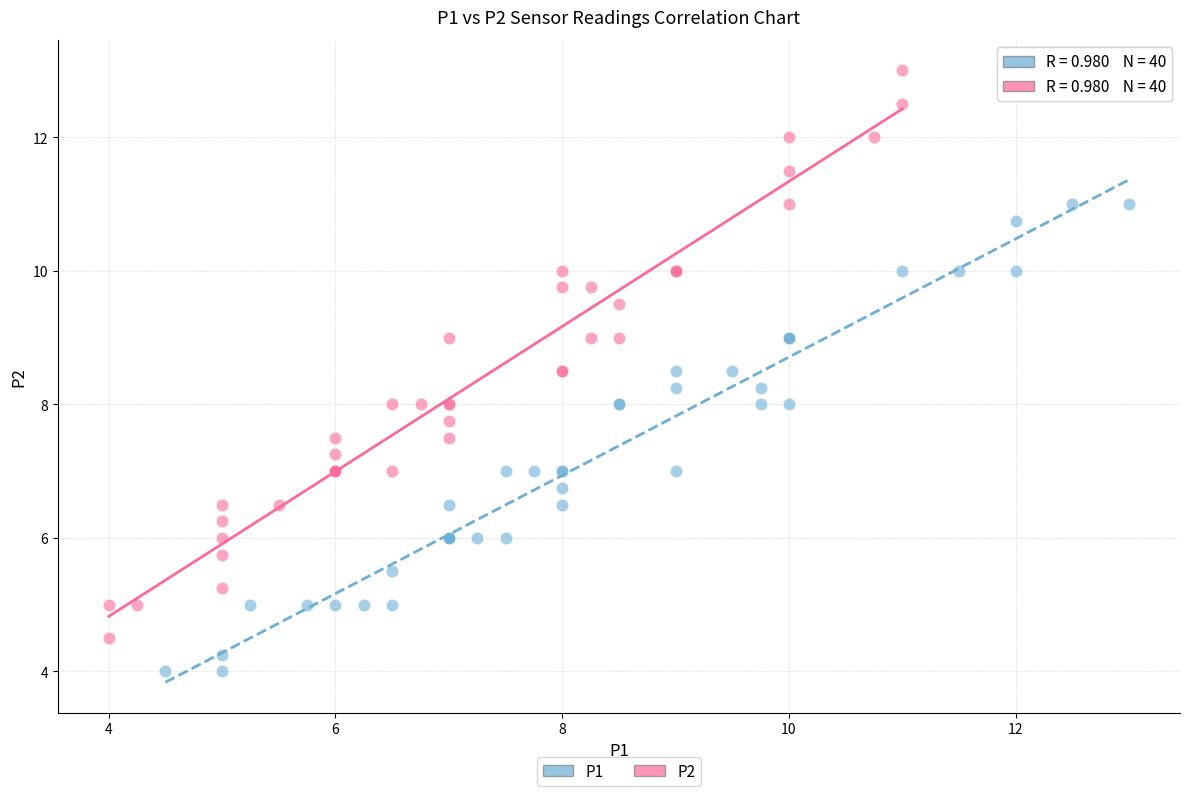

Which series contains the highest Y value?

P2